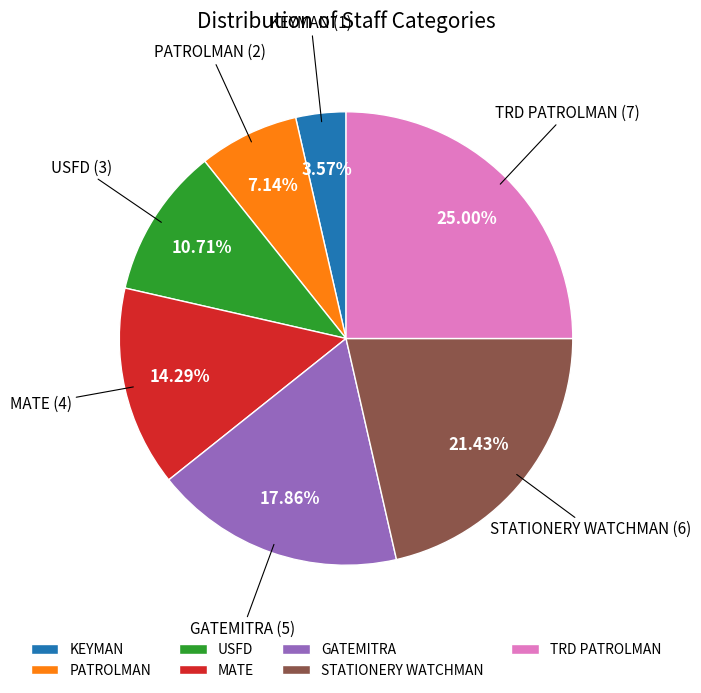

Which slice is the smallest?

KEYMAN